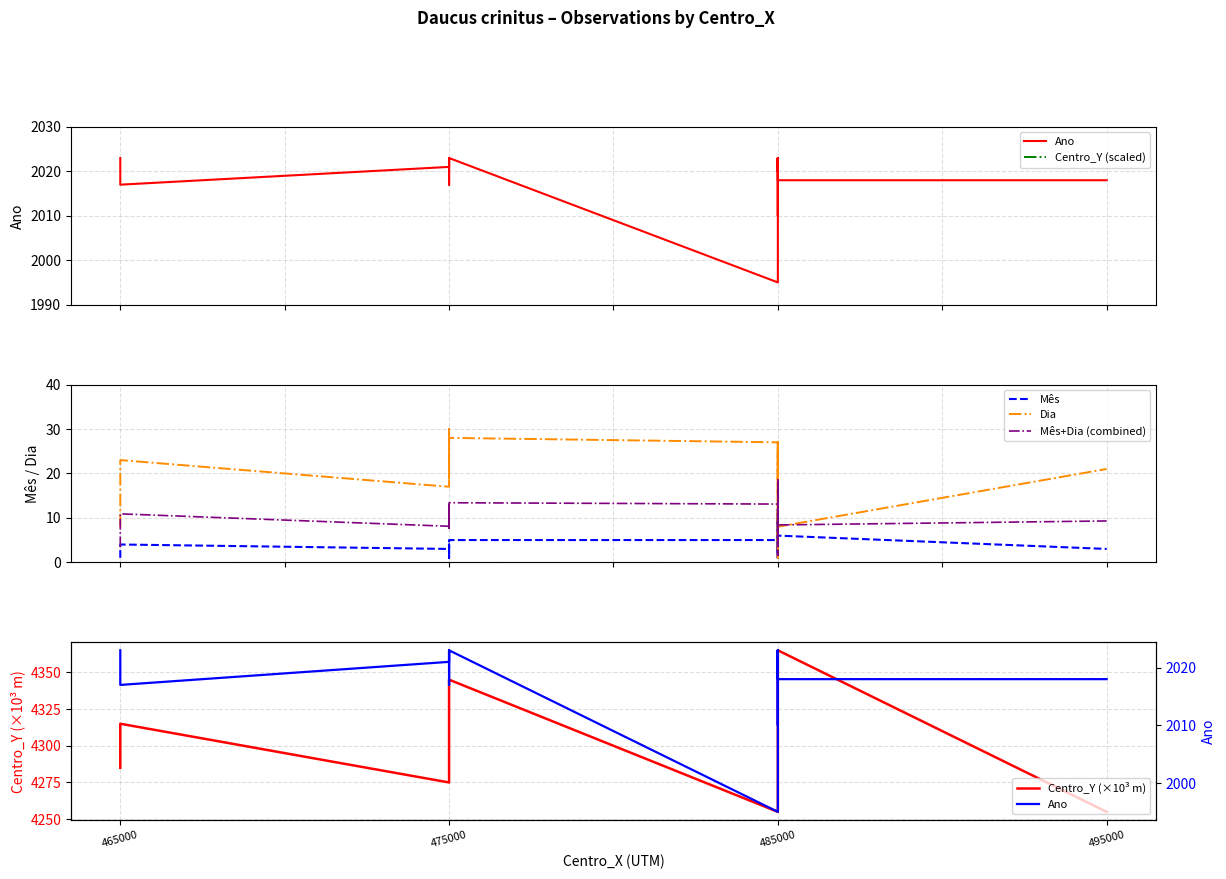

Which series has the widest spread of values?

Centro_Y (×10³ m)